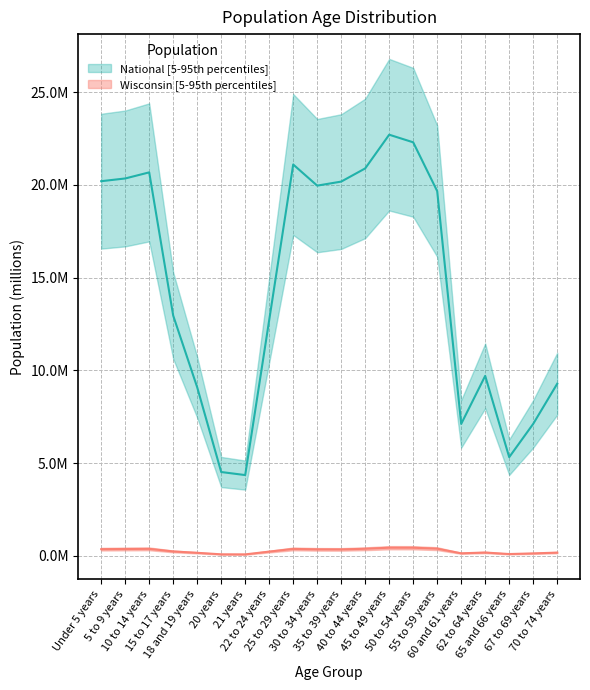

At which category does the chart reach its minimum across all series?

21 years